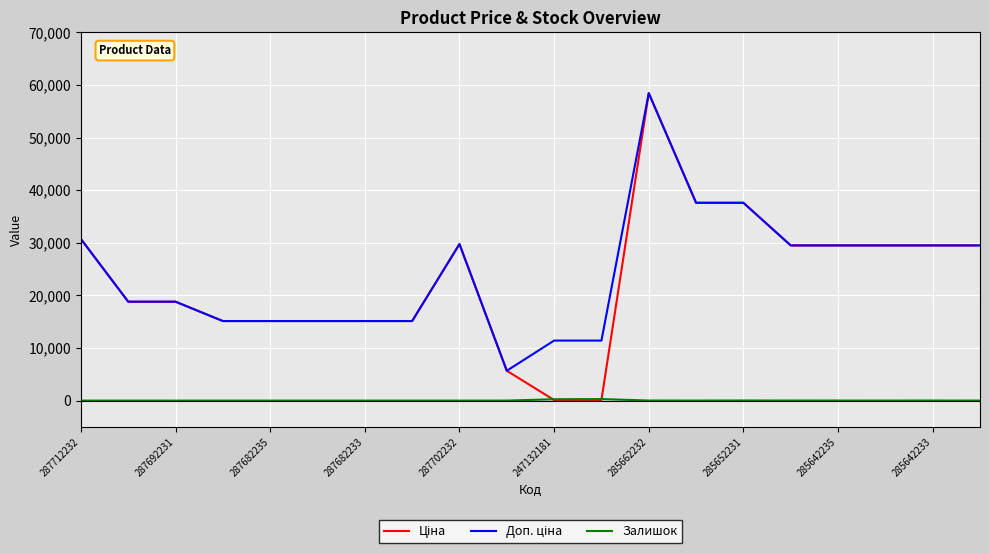

What is the maximum value shown in the chart?

58426.5